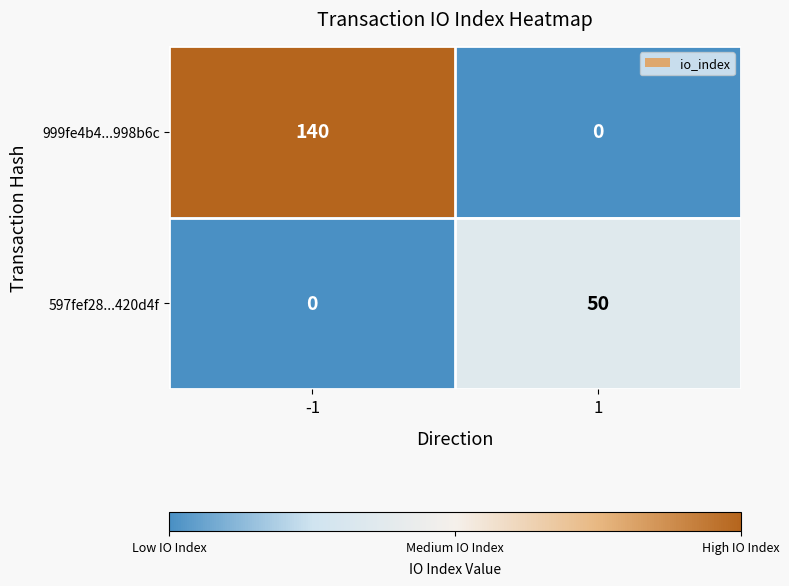

The value of 999fe4b4...998b6c at -1 is 140. True or false?

True